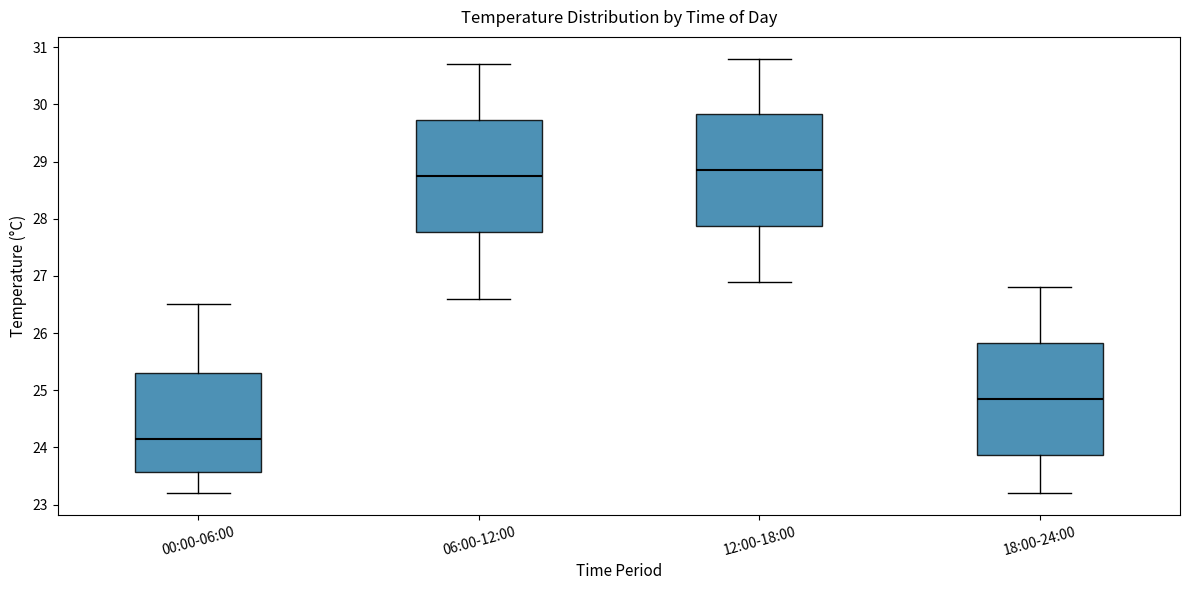

Where does the median line of the box for 12:00-18:00 sit on the y-axis? The values are not printed on the chart, so give them approximately, as read against the axis.

28.9